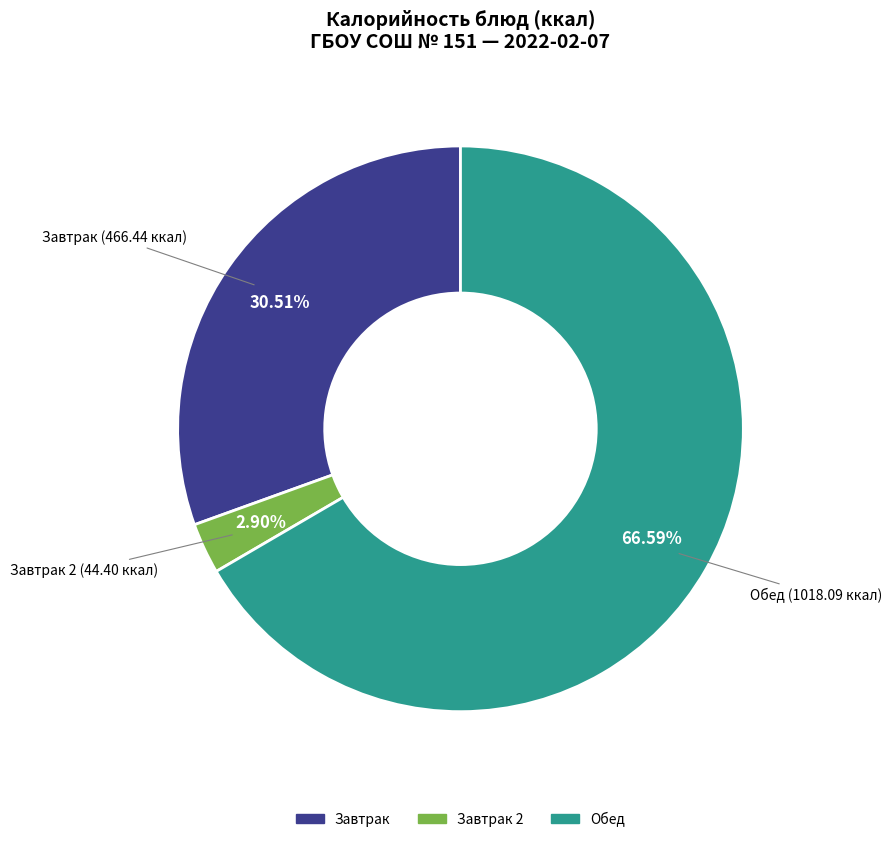

Does any single category account for the majority?

Yes